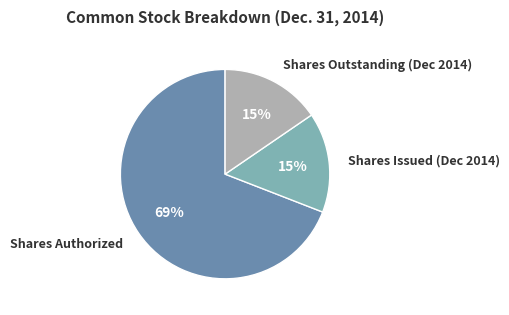

How many slices are in this pie chart?

3